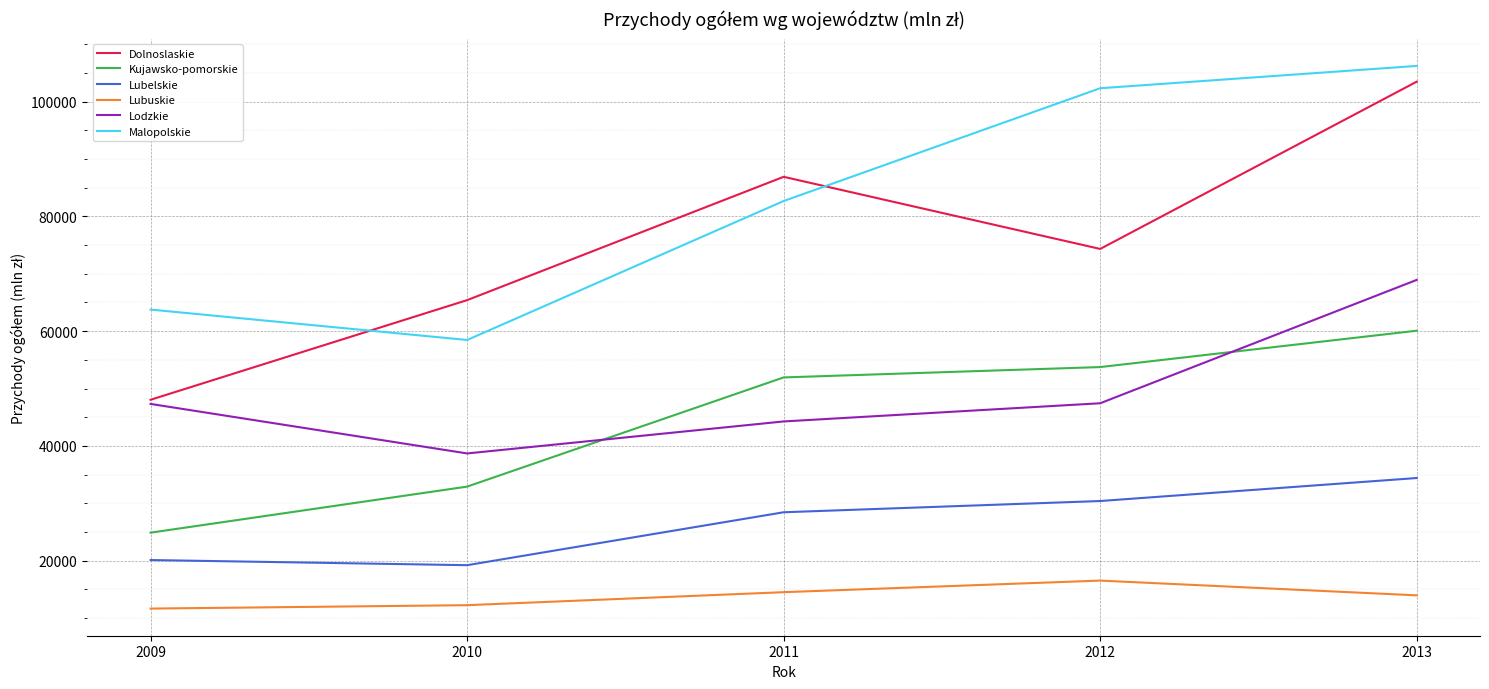

True or false: Lubelskie and Malopolskie cross at least once.

False